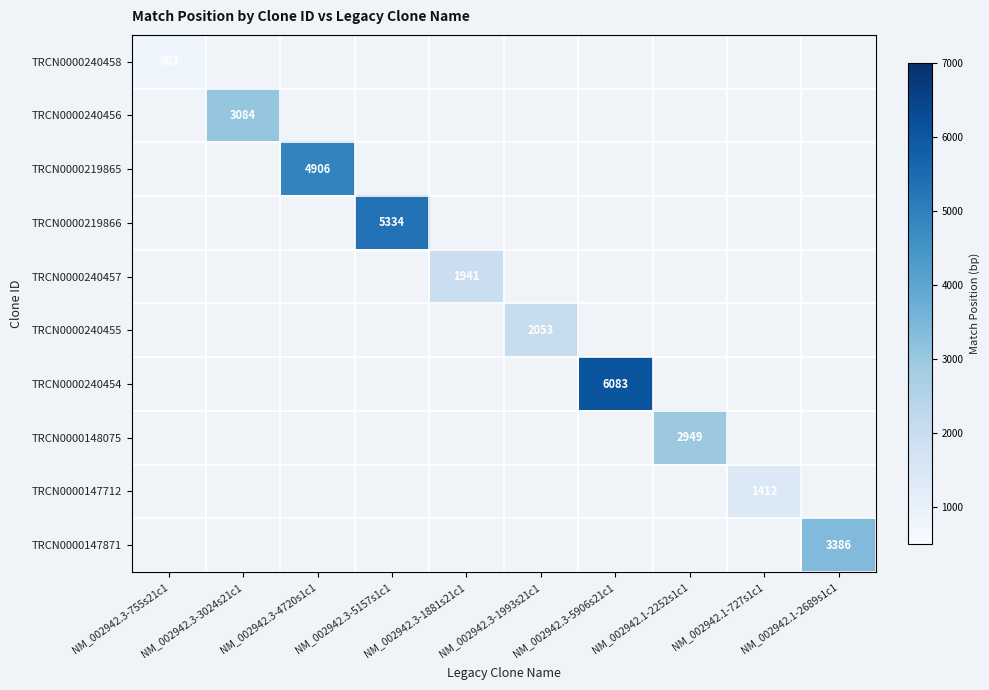

What is the greatest value displayed?

6083.0